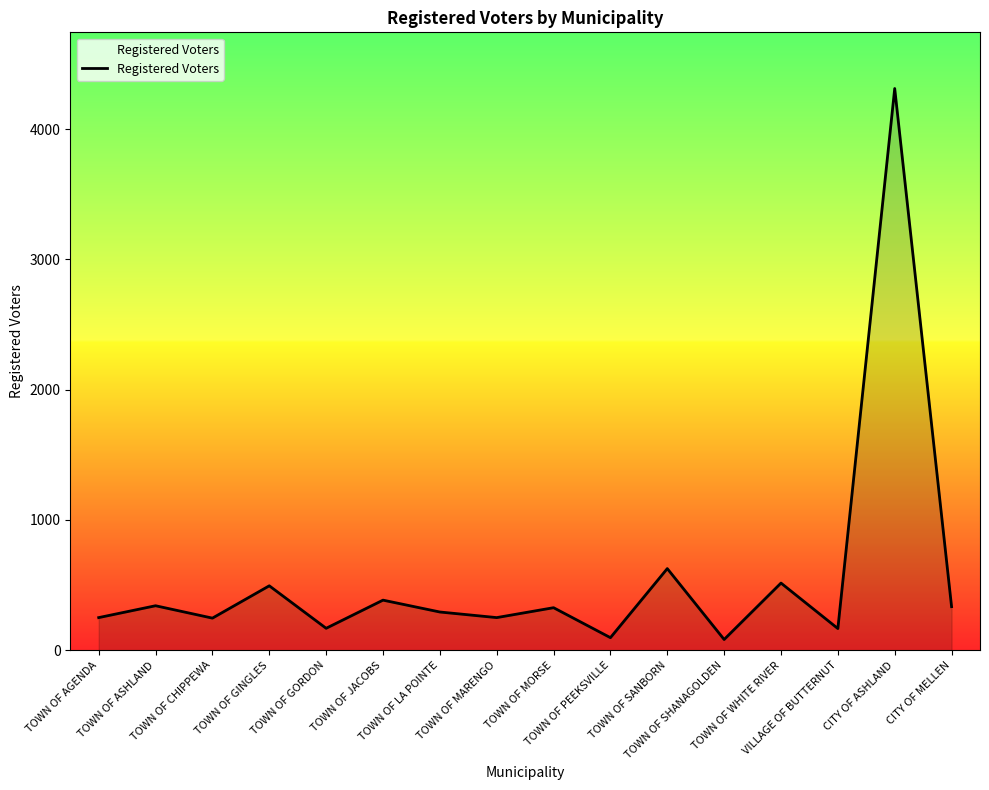

Where is the first local minimum?

TOWN OF CHIPPEWA